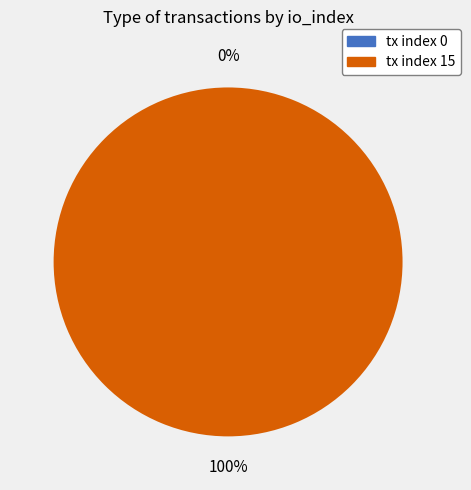

What is the smallest slice in the pie chart?

tx index 0